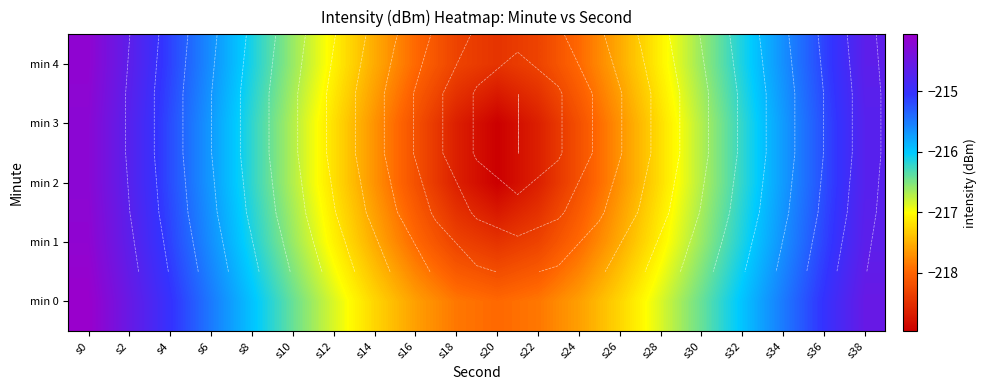

At which label is min 4 closest to -216?

s8